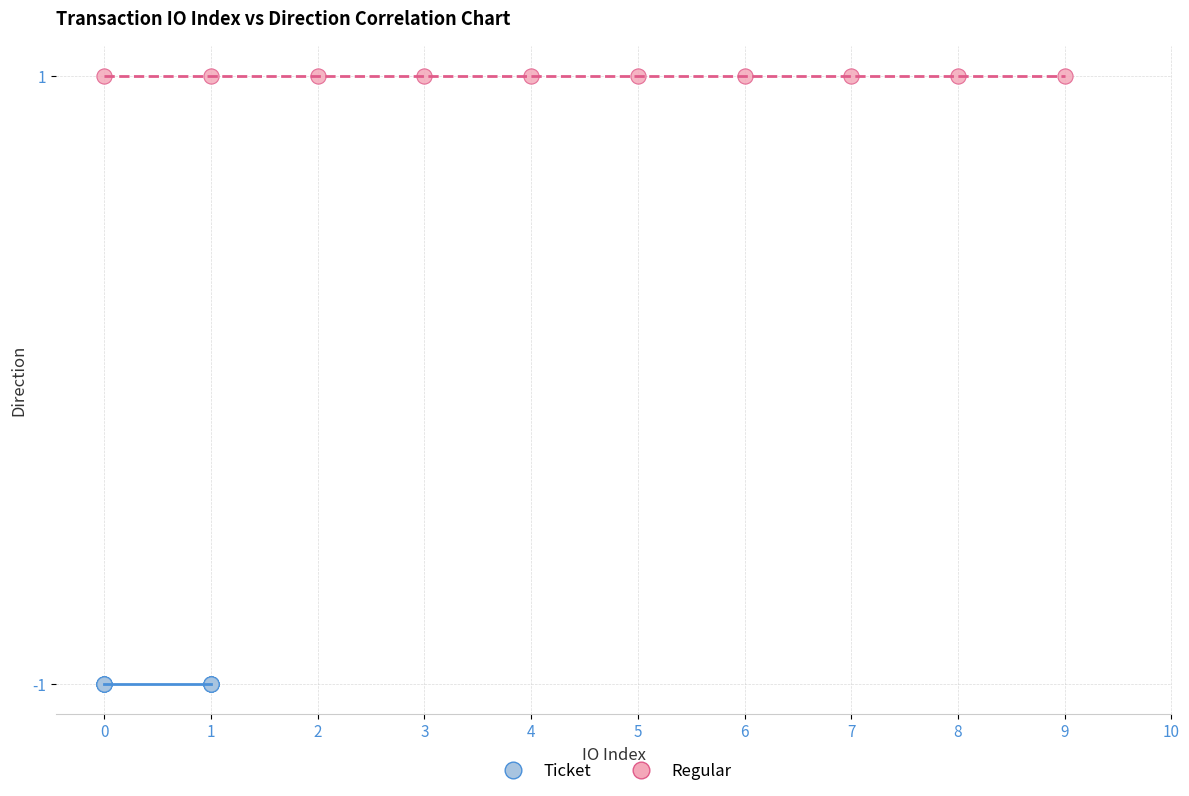

Which series contains the lowest Y value?

Ticket